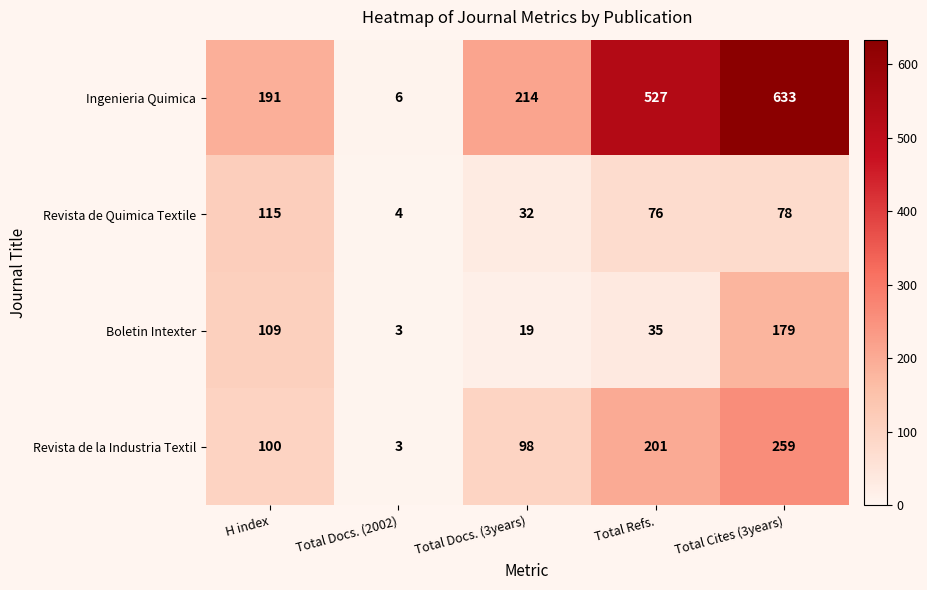

What is the smallest value displayed?

3